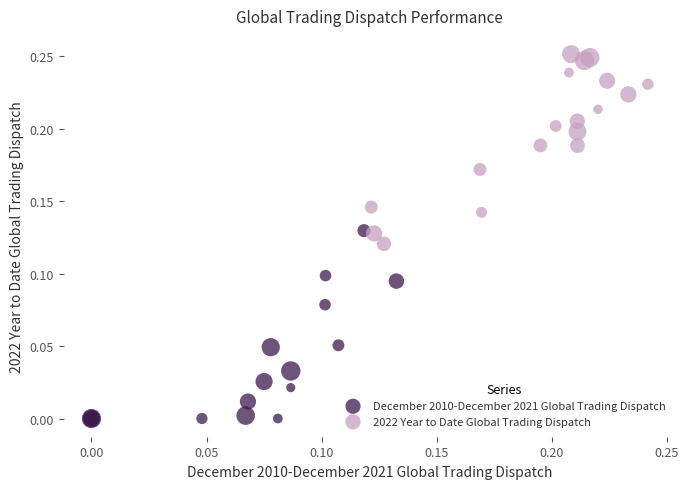

Which series contains the lowest Y value?

December 2010-December 2021 Global Trading Dispatch